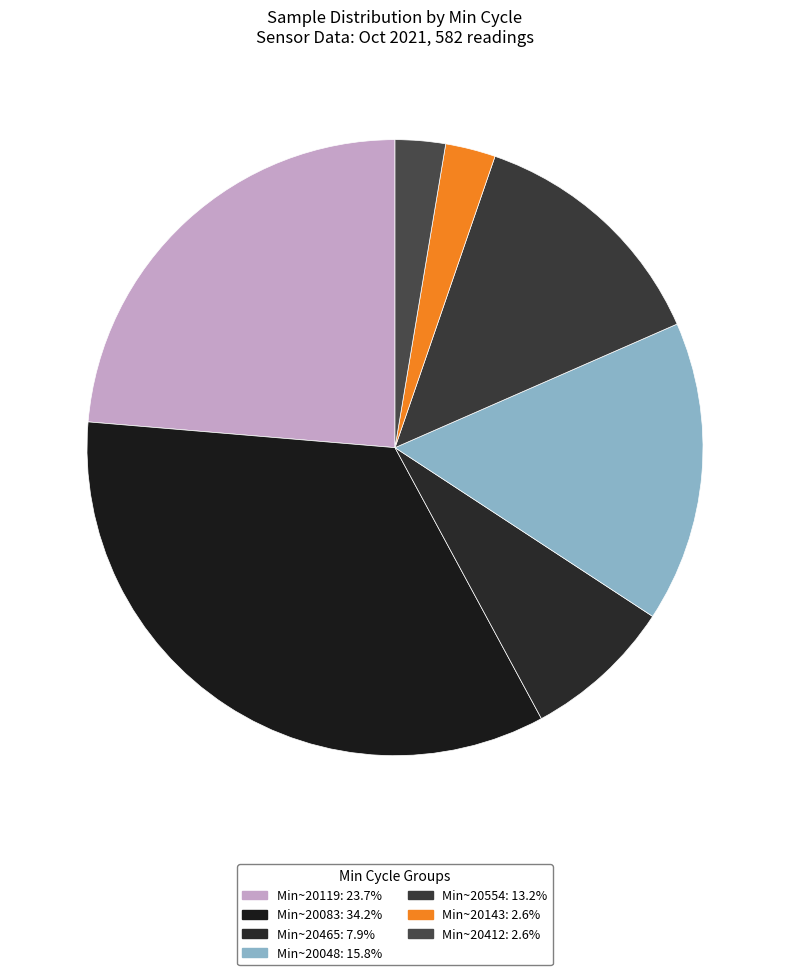

How many segments does this pie chart have?

7